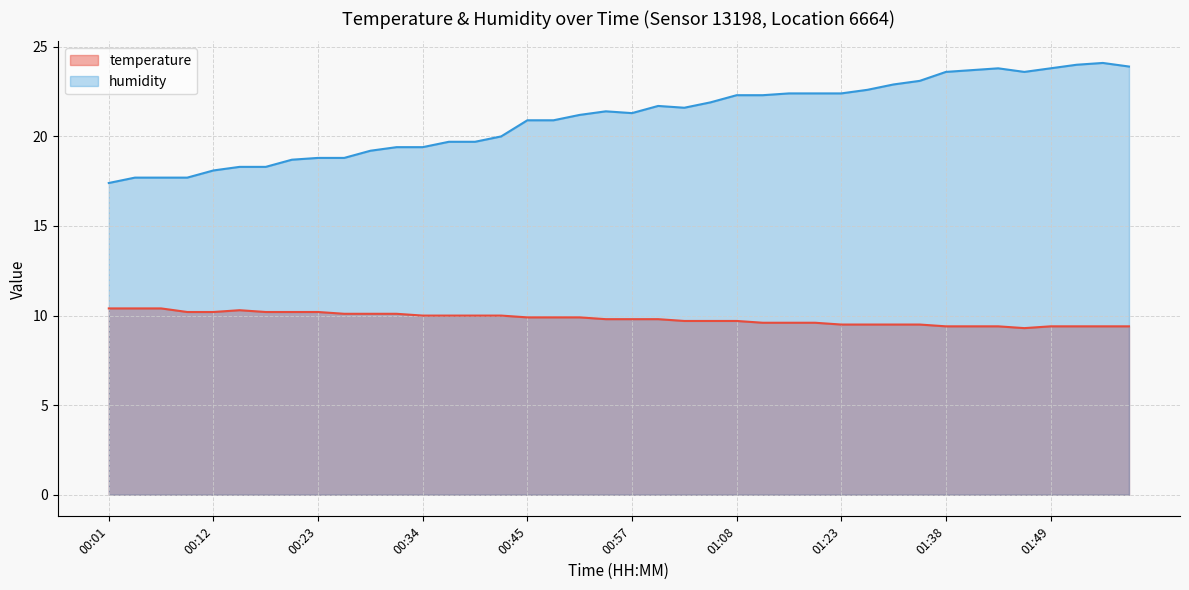

What is the label of the 39th point from the right?

00:04